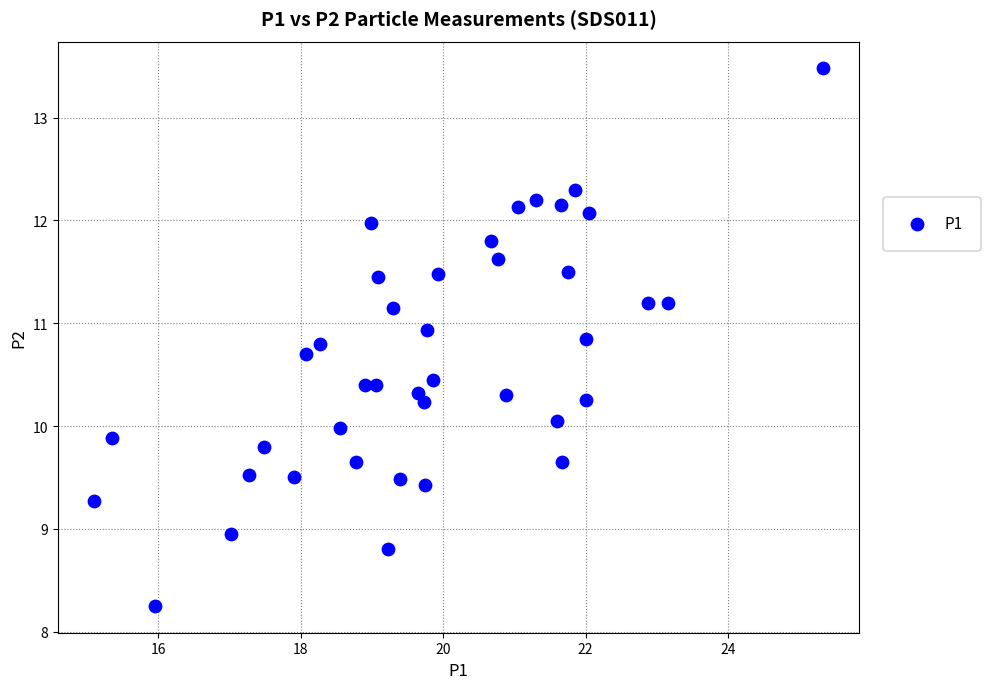

What is the range of X values (max minus min)?

10.2